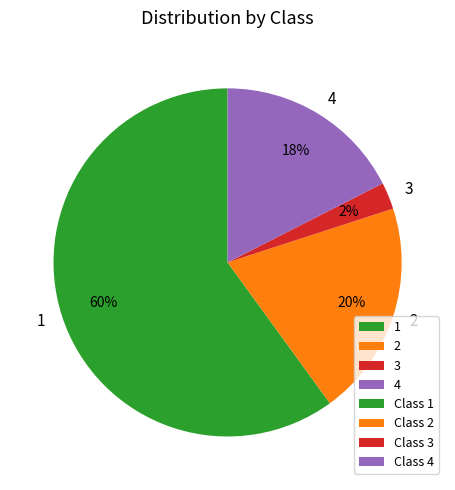

Which has a higher value, 3 or 4?

4